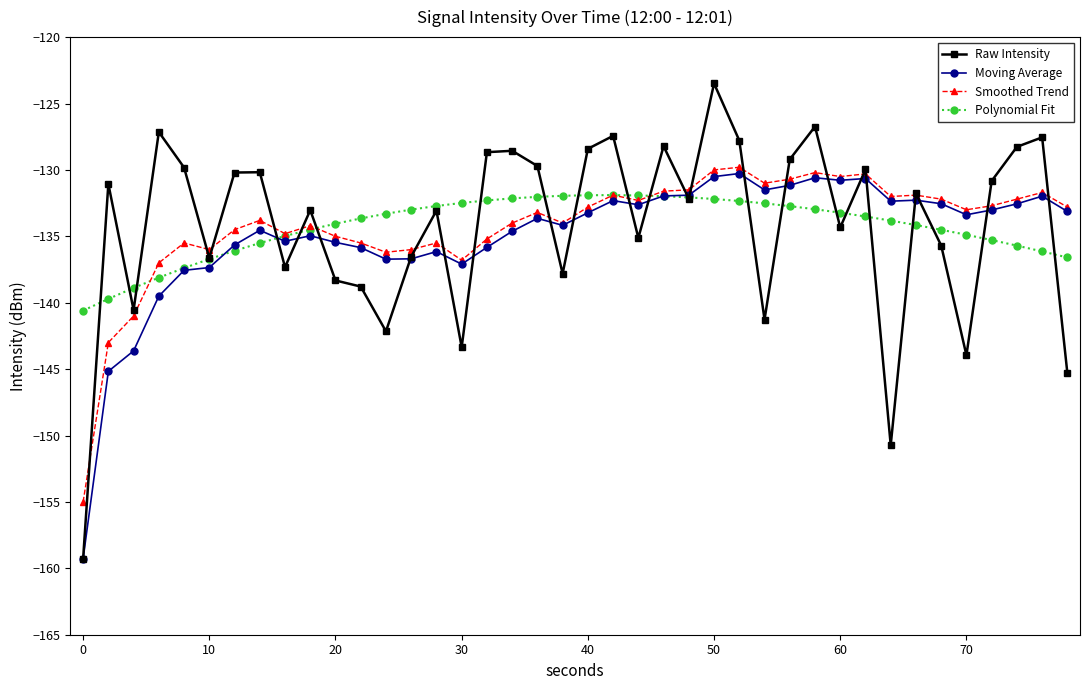

What is the value of the Polynomial Fit point at the 16th from the left?

-132.5